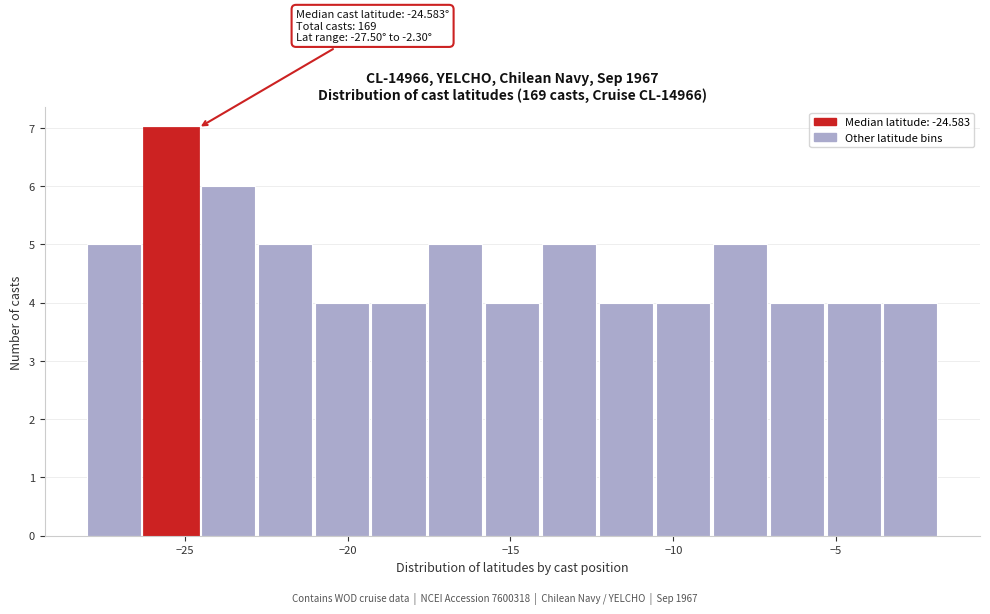

Read against the x-axis, roughly where is the centre of the tallest bar?

-25.5